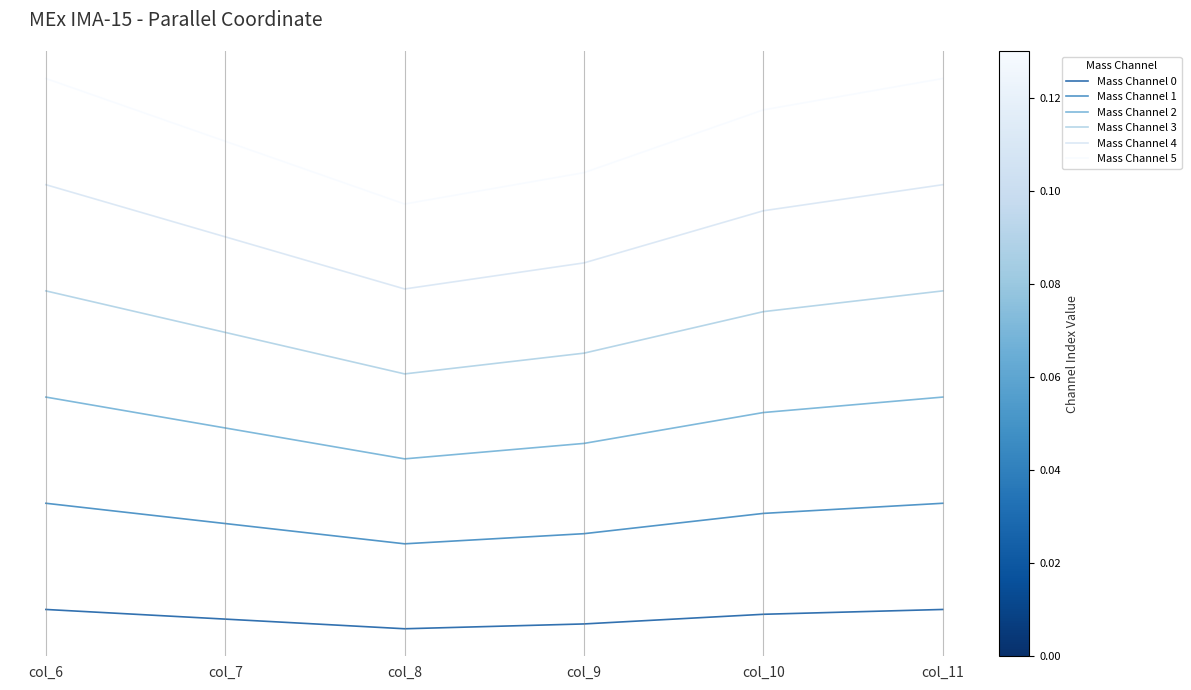

Reading left to right, transcribe all the data shown in this chart.

Mass Channel 0: col_6=0.0	col_7=0.0	col_8=0.0	col_9=0.0	col_10=0.0	col_11=0.0
Mass Channel 1: col_6=0.0	col_7=0.0	col_8=0.0	col_9=0.0	col_10=0.0	col_11=0.0
Mass Channel 2: col_6=0.1	col_7=0.1	col_8=0.1	col_9=0.1	col_10=0.1	col_11=0.1
Mass Channel 3: col_6=0.1	col_7=0.1	col_8=0.1	col_9=0.1	col_10=0.1	col_11=0.1
Mass Channel 4: col_6=0.1	col_7=0.1	col_8=0.1	col_9=0.1	col_10=0.1	col_11=0.1
Mass Channel 5: col_6=0.1	col_7=0.1	col_8=0.1	col_9=0.1	col_10=0.1	col_11=0.1